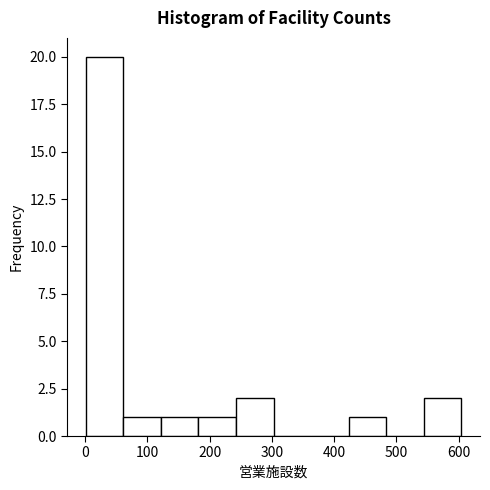

What is the height of the bar covering 0 to 60 on the x-axis? Neither the bar edges nor the heights are printed on the chart, so give them approximately, as read against the axes.

20